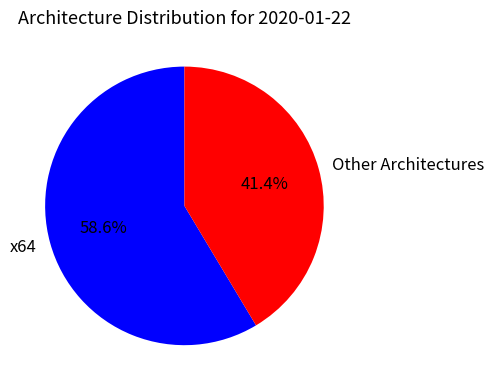

Which slice is the largest?

x64